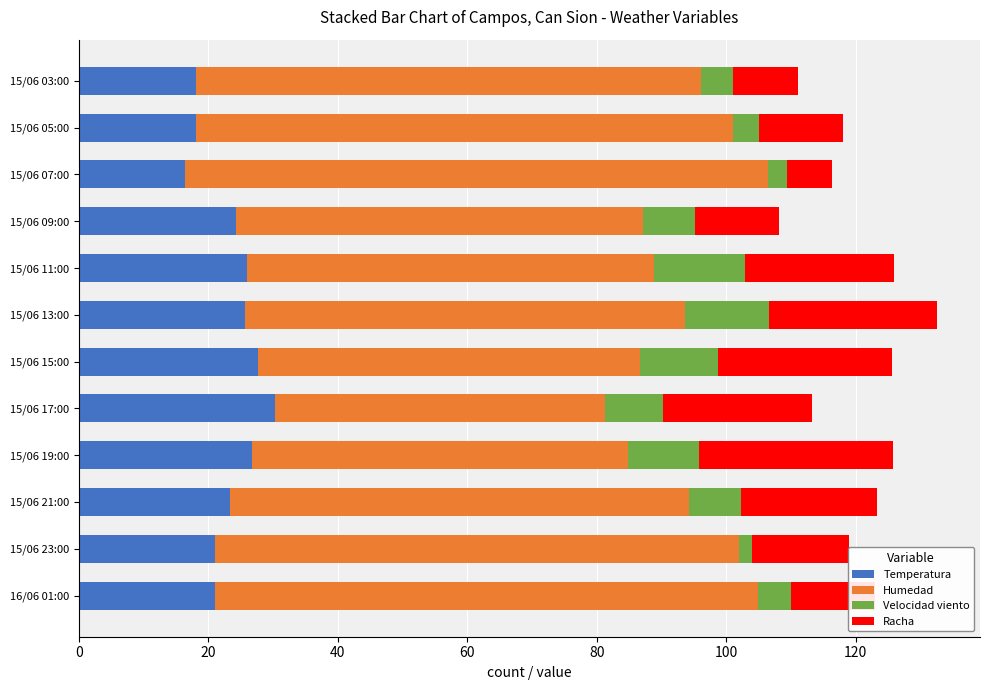

What is the sum of the Temperatura values at 15/06 09:00 and 15/06 21:00?

47.5